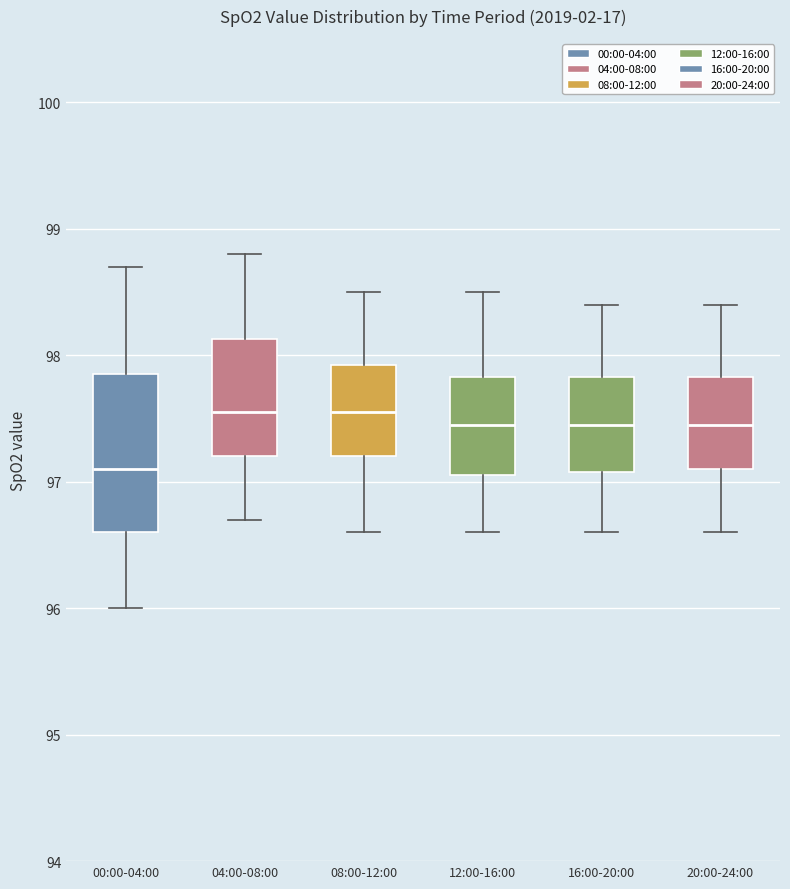

Which box has the lowest median line?

00:00-04:00